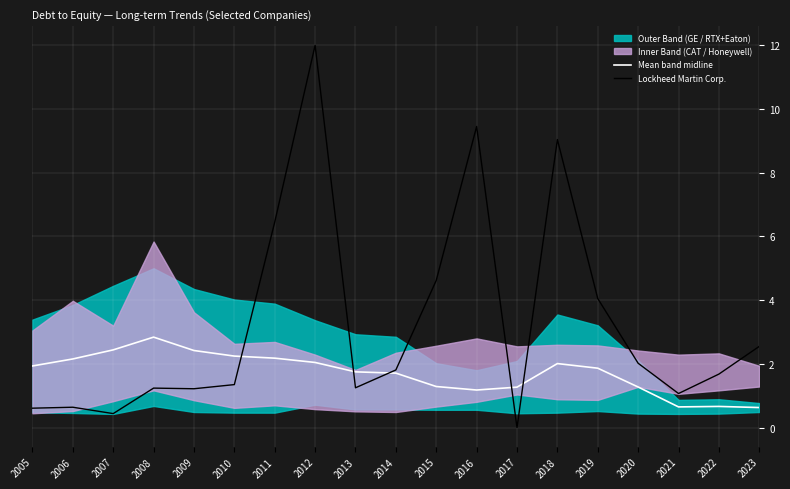

Is it true that Lockheed Martin Corp. equals 2.3 at 2016?

False